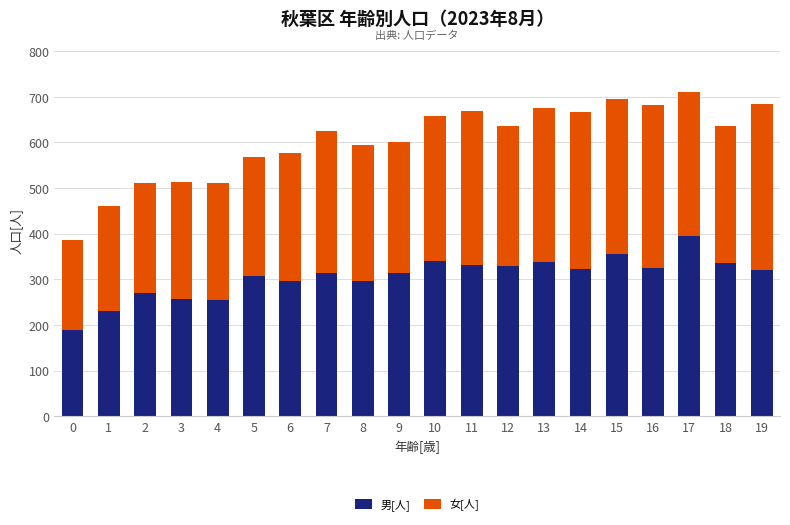

Read the 男[人] value at 14, to the nearest 5.

320